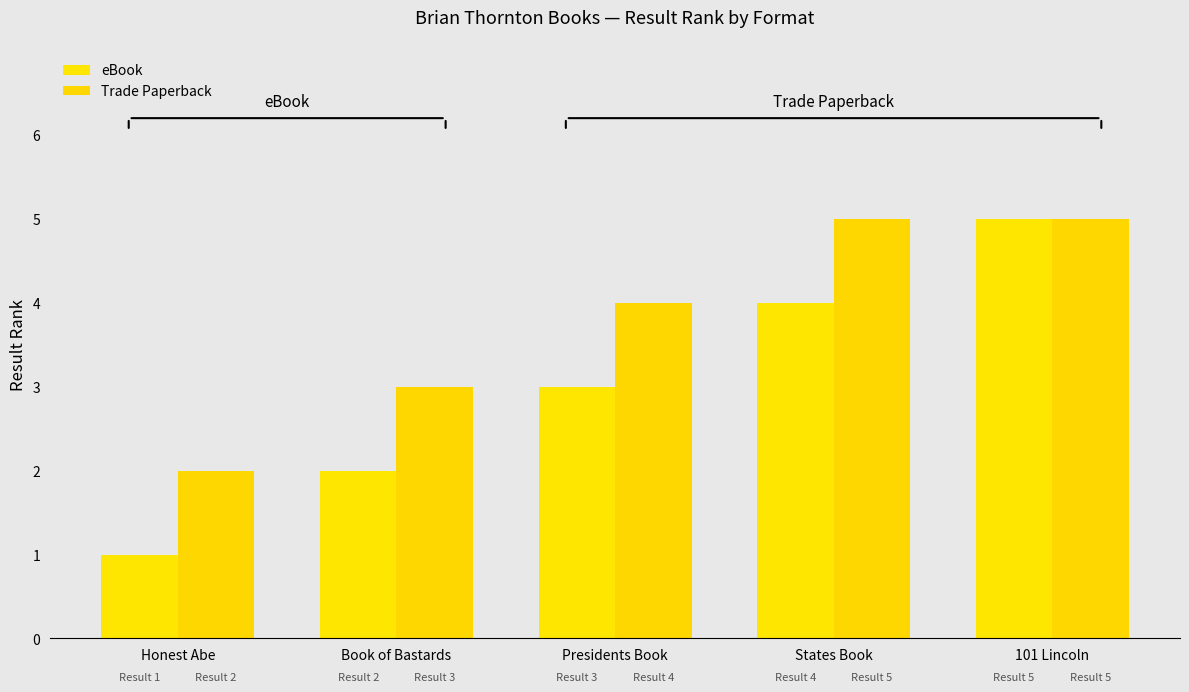

Count the Trade Paperback values in the range 3 to 5.

4